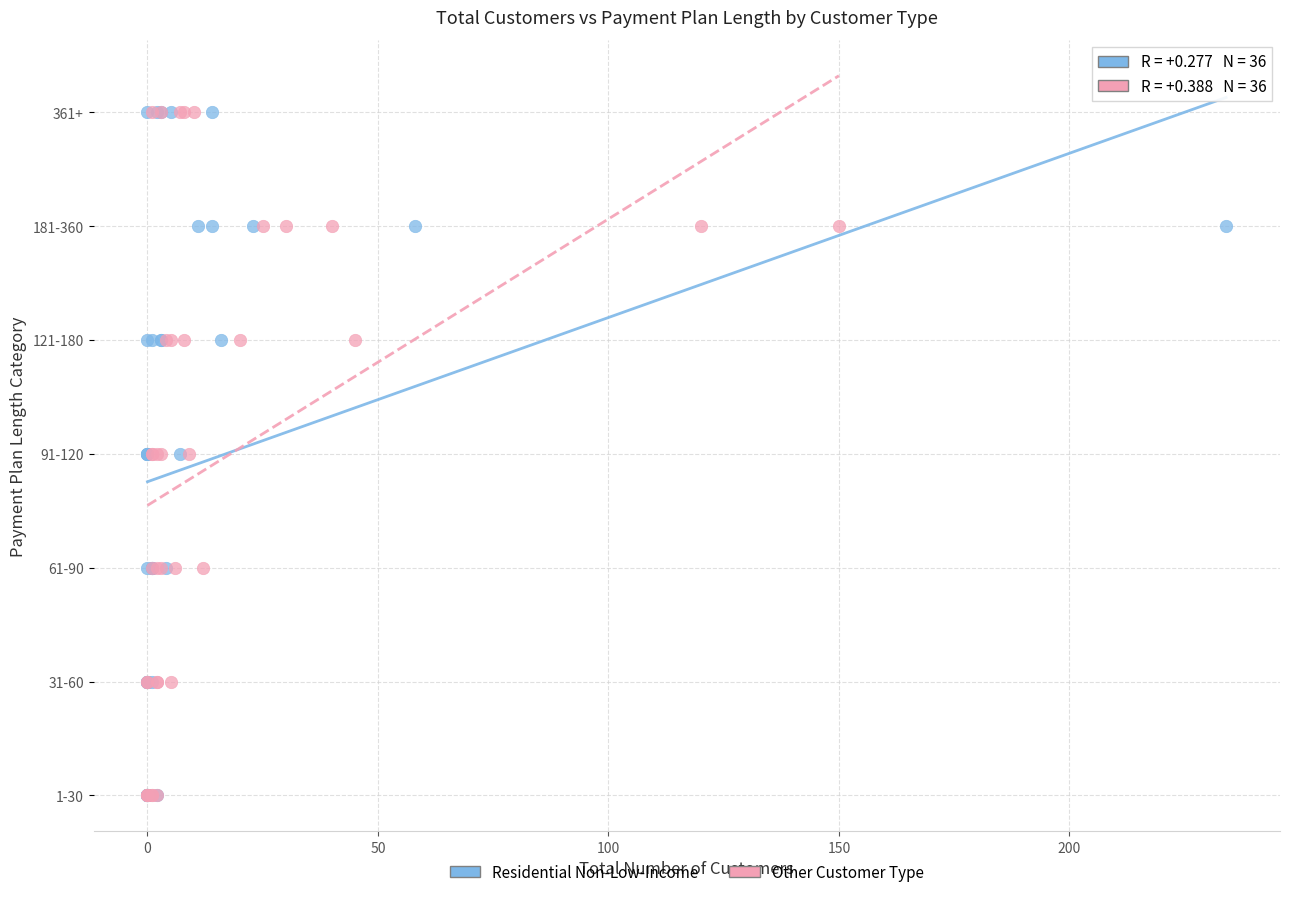

What are all the series names shown in the legend?

Residential Non-Low-Income, Other Customer Type